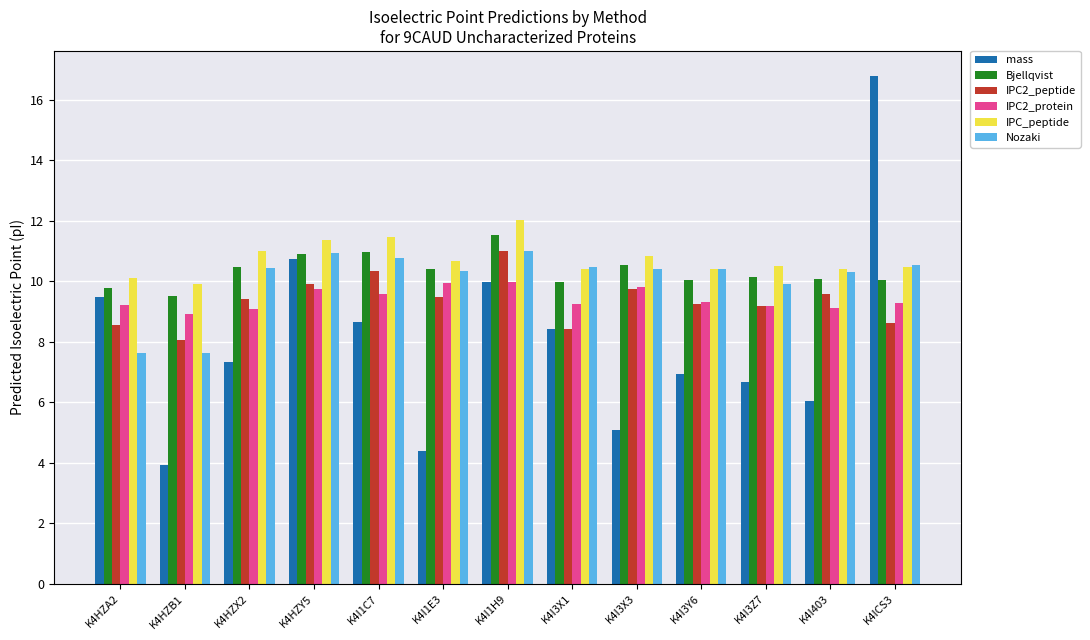

Which series has the largest total across all categories?

IPC_peptide